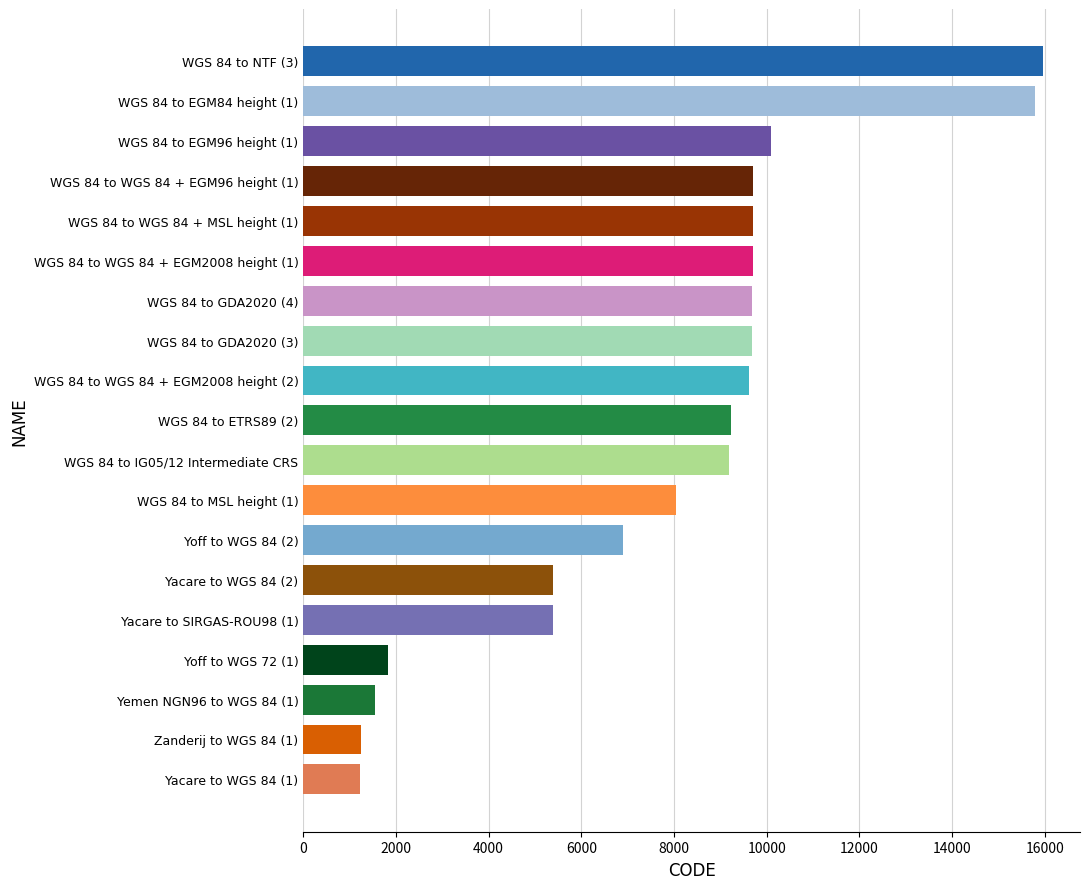

What is the maximum value shown in the chart?

15960